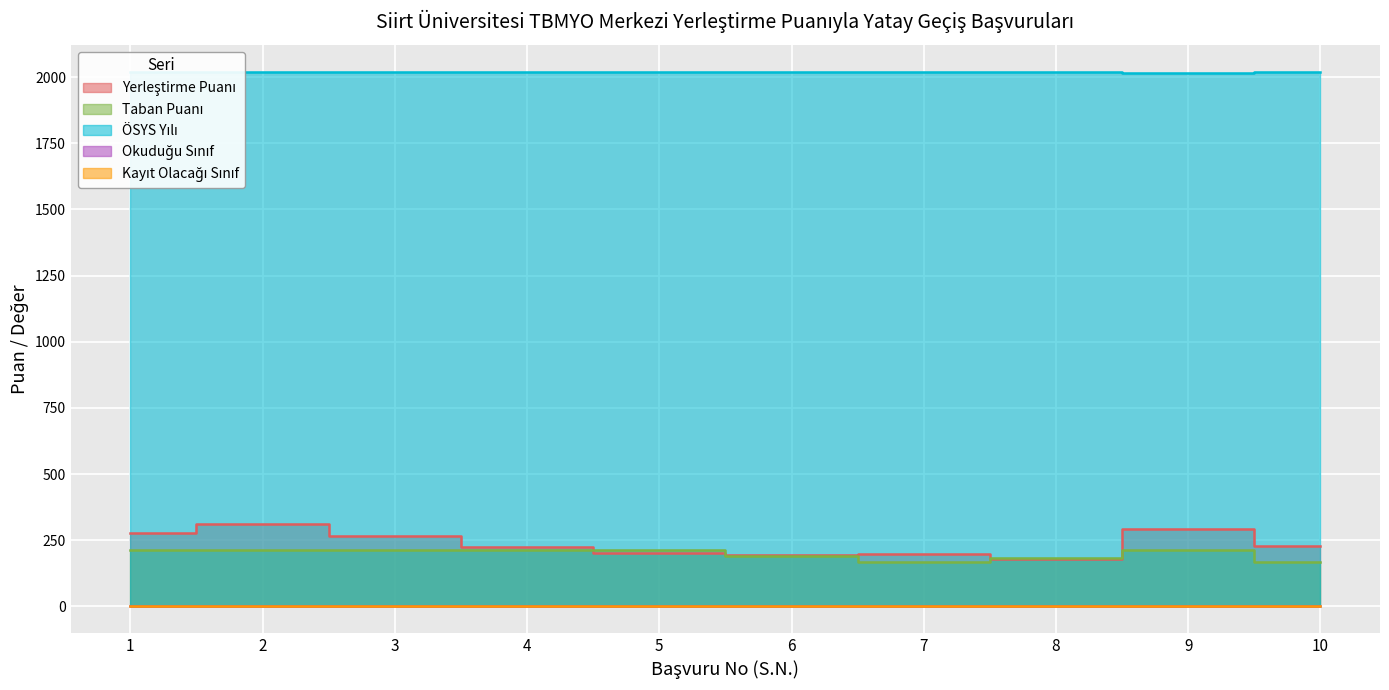

What is the average value of the ÖSYS Yılı series?

2020.2